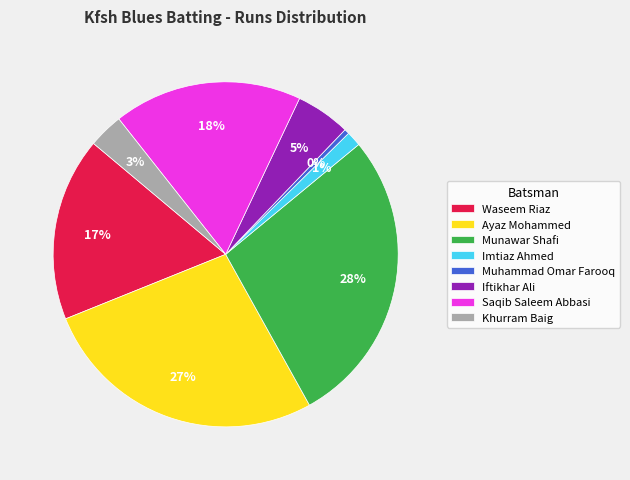

Is it true that Iftikhar Ali is 1% of the pie?

False